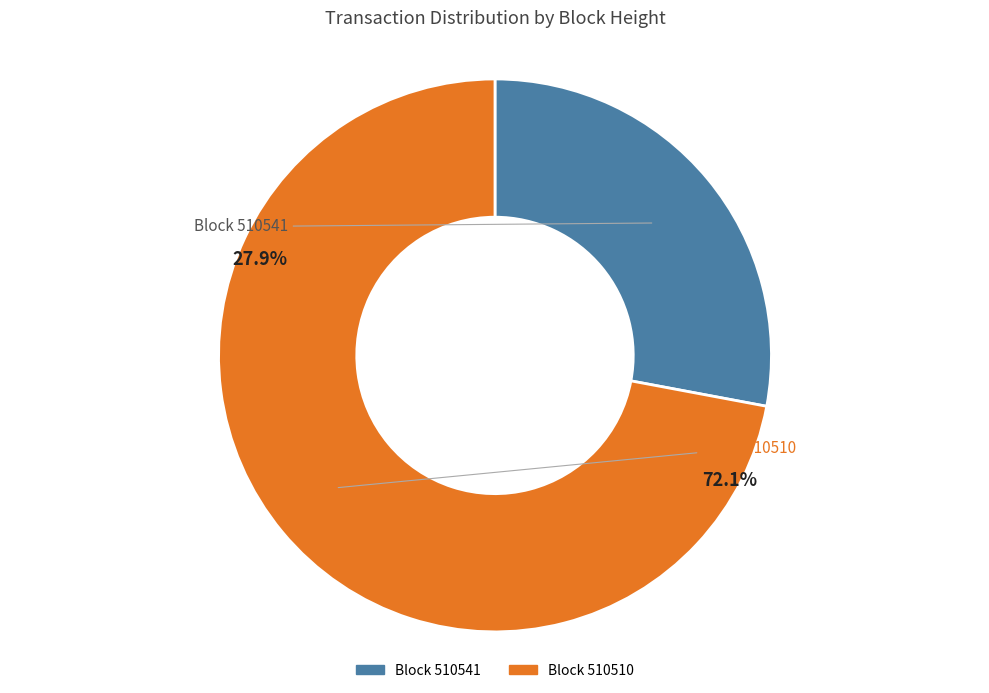

Is there a majority slice in this chart?

Yes